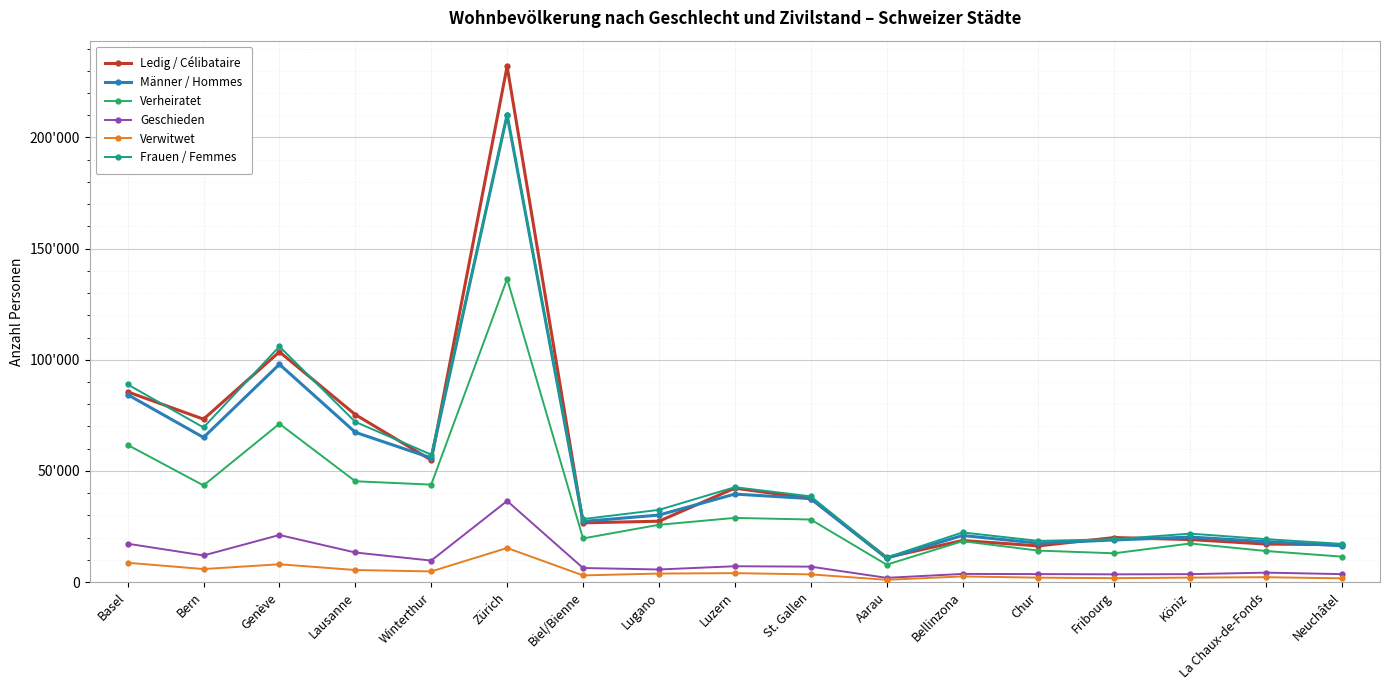

What is the lowest value of the Geschieden series?

1896